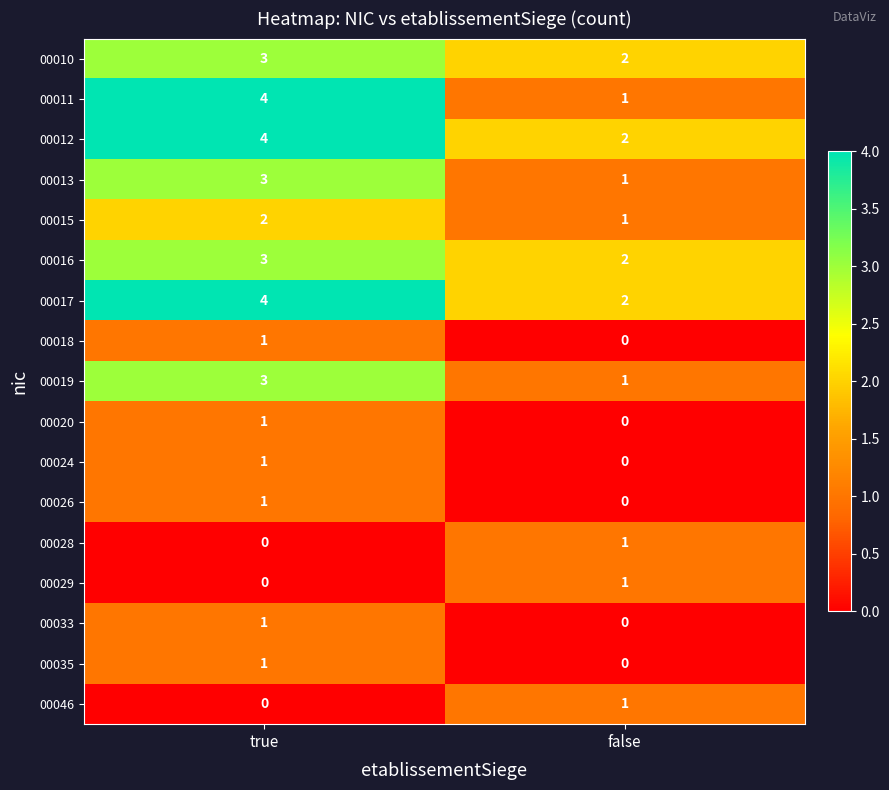

At which category does the chart reach its peak across all series?

true